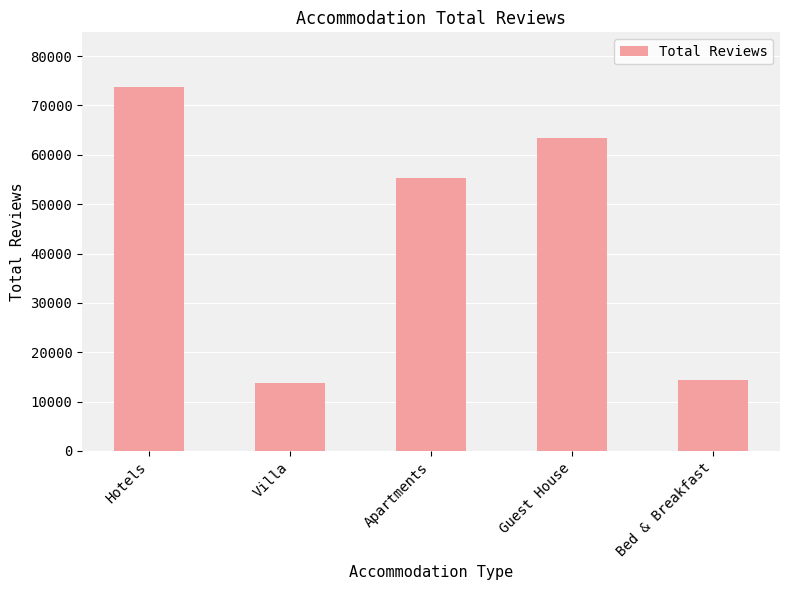

What is the difference between the maximum and minimum values?

60018